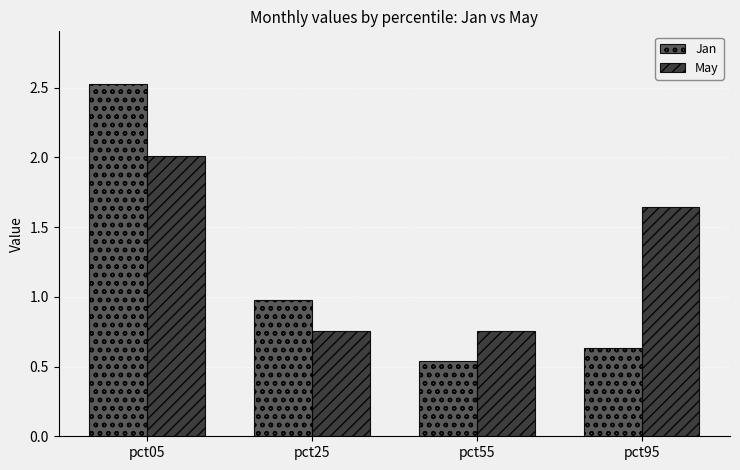

Which category has the highest value across all series?

pct05